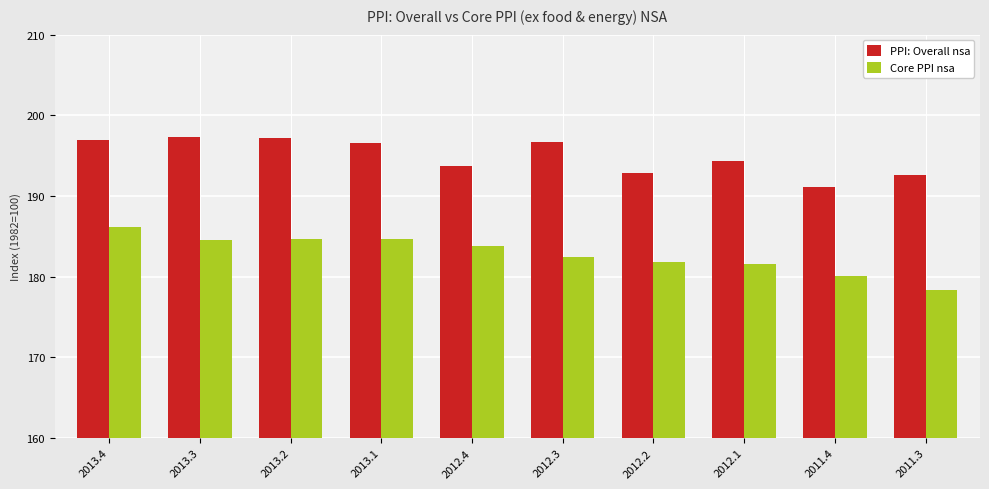

List the series in order of their overall mean, lowest first.

Core PPI nsa, PPI: Overall nsa